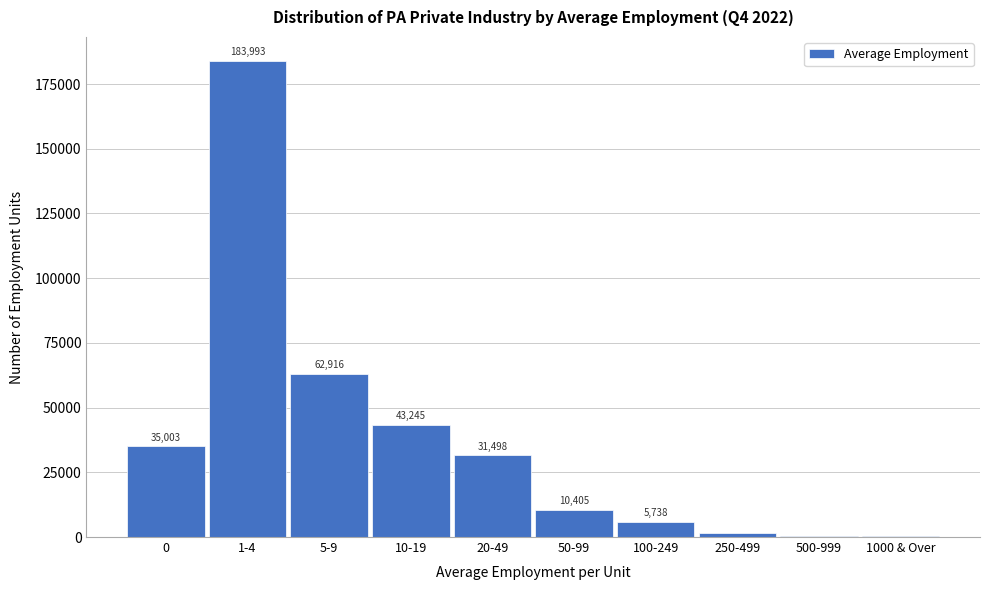

Reading left to right, list all the values displayed in this chart.

0=35003	1-4=183993	5-9=62916	10-19=43245	20-49=31498	50-99=10405	100-249=5738	250-499=1428	500-999=496	1000 & Over=247